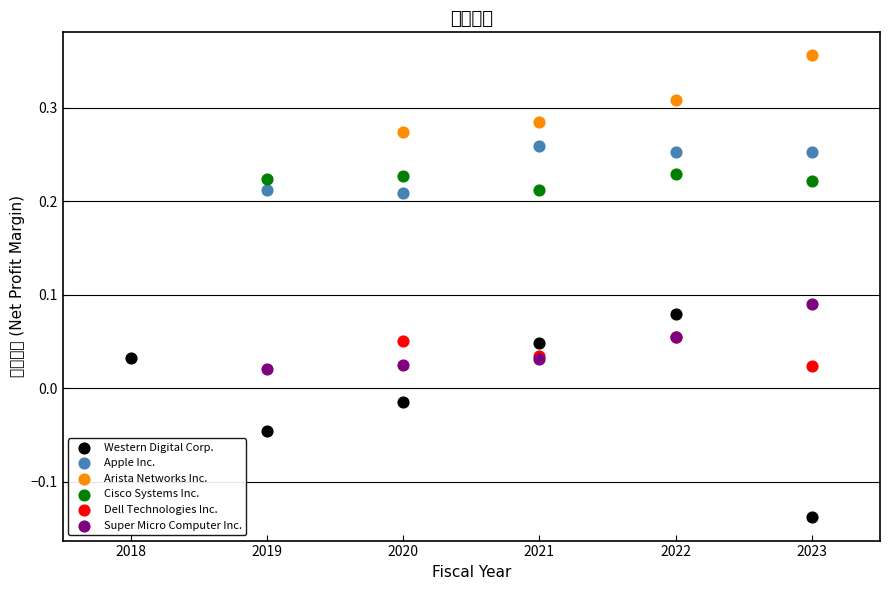

Which series reaches the minimum Y coordinate?

Western Digital Corp.